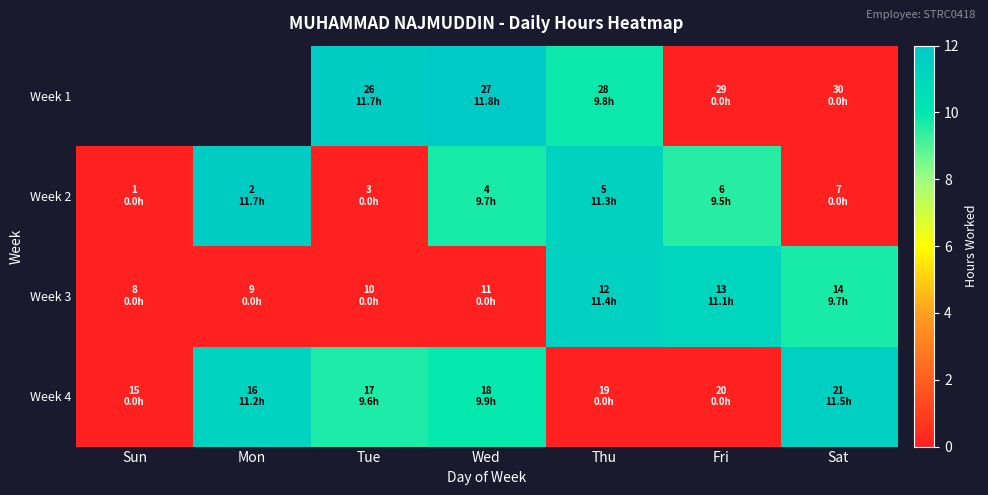

List the series in order of their peak value, highest first.

Week 1, Week 2, Week 4, Week 3